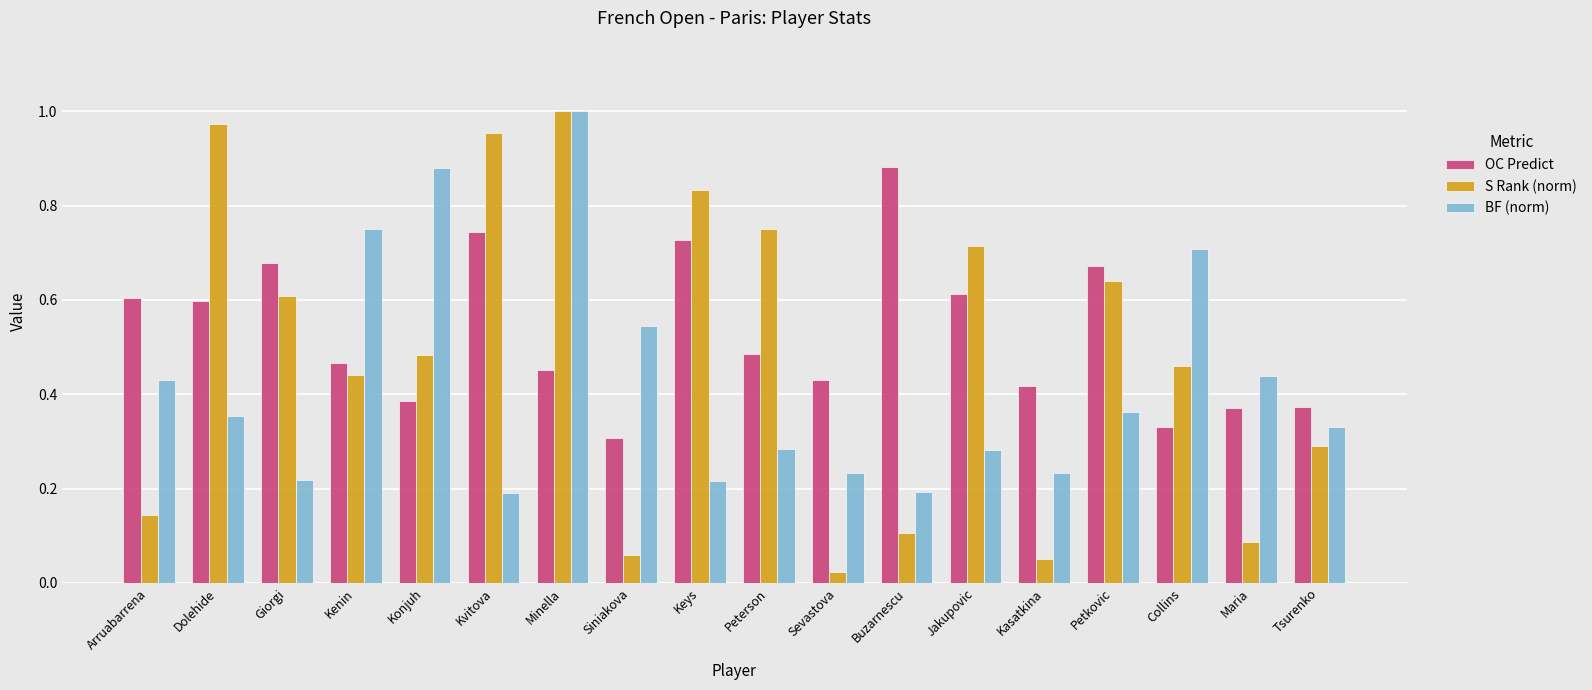

Rank the series at Konjuh from highest to lowest value.

BF (norm), S Rank (norm), OC Predict